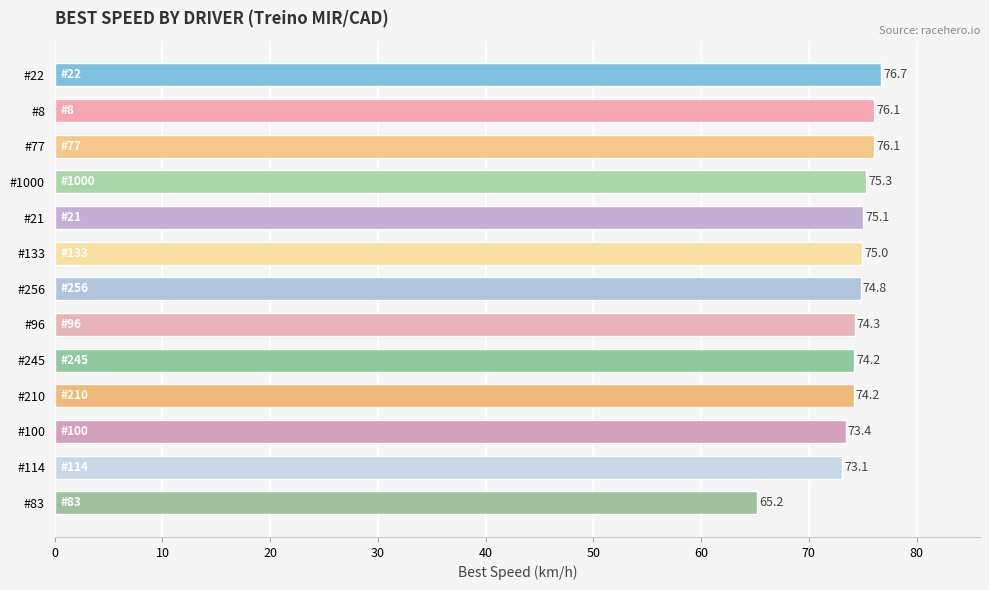

Which has a higher value, #83 or #1000?

#1000